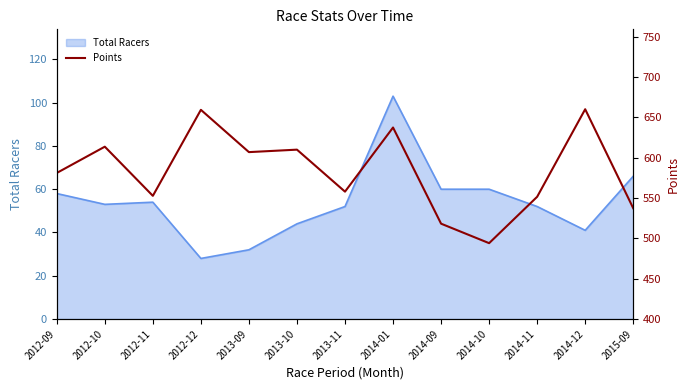

The chart shows a value of 815.9 at 2013-11. True or false?

False